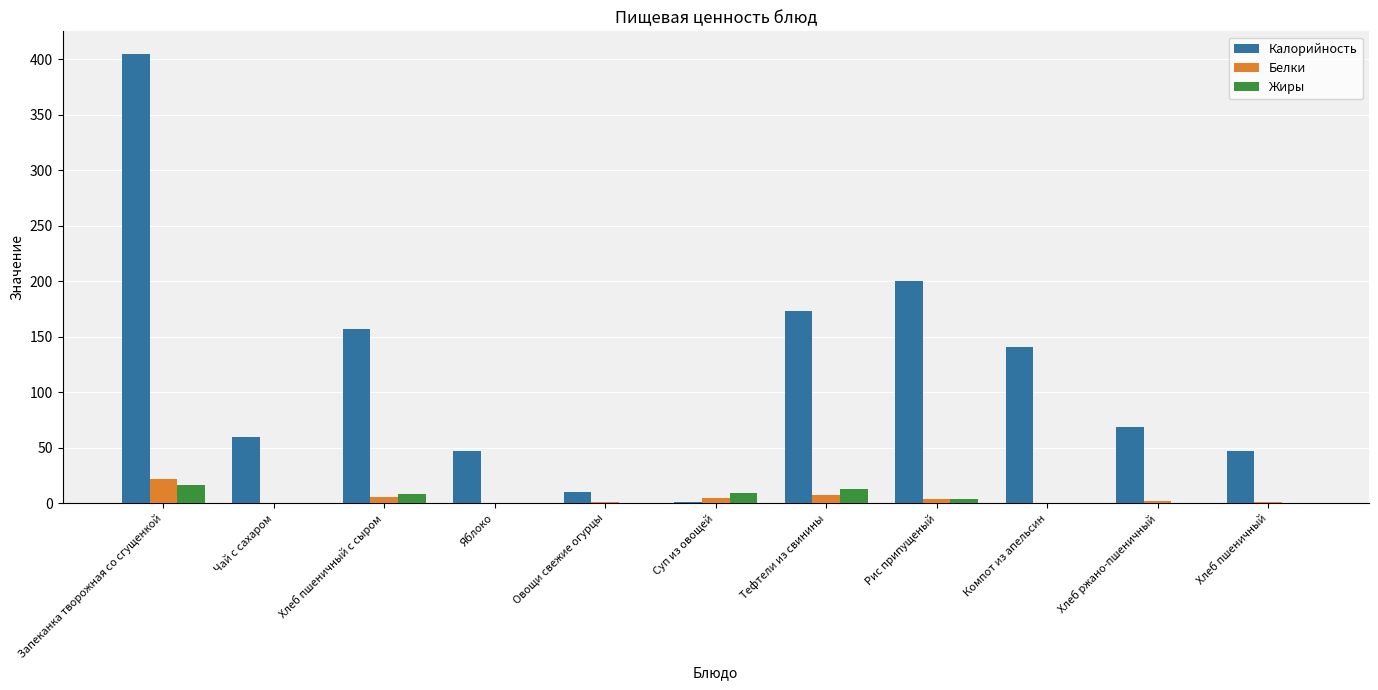

At which label does Белки first exceed 1?

Запеканка творожная со сгущенкой